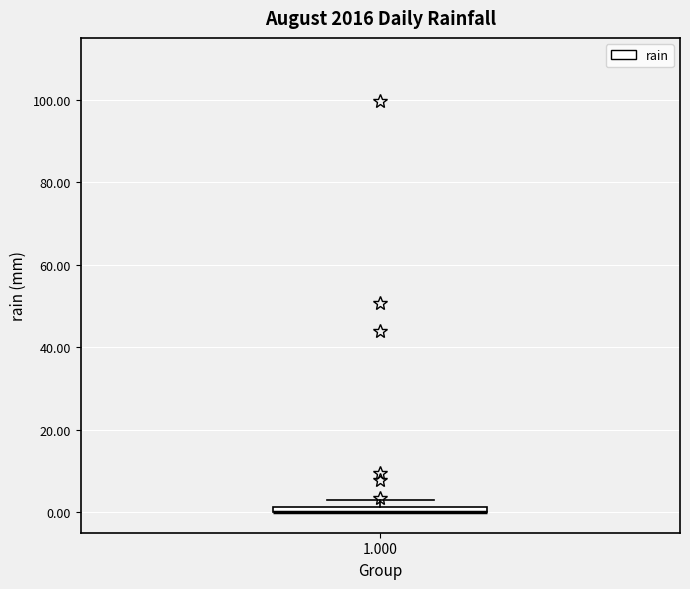

Where is the lower edge of the box at x = 1.000 on the y-axis? The values are not printed on the chart, so give them approximately, as read against the axis.

0